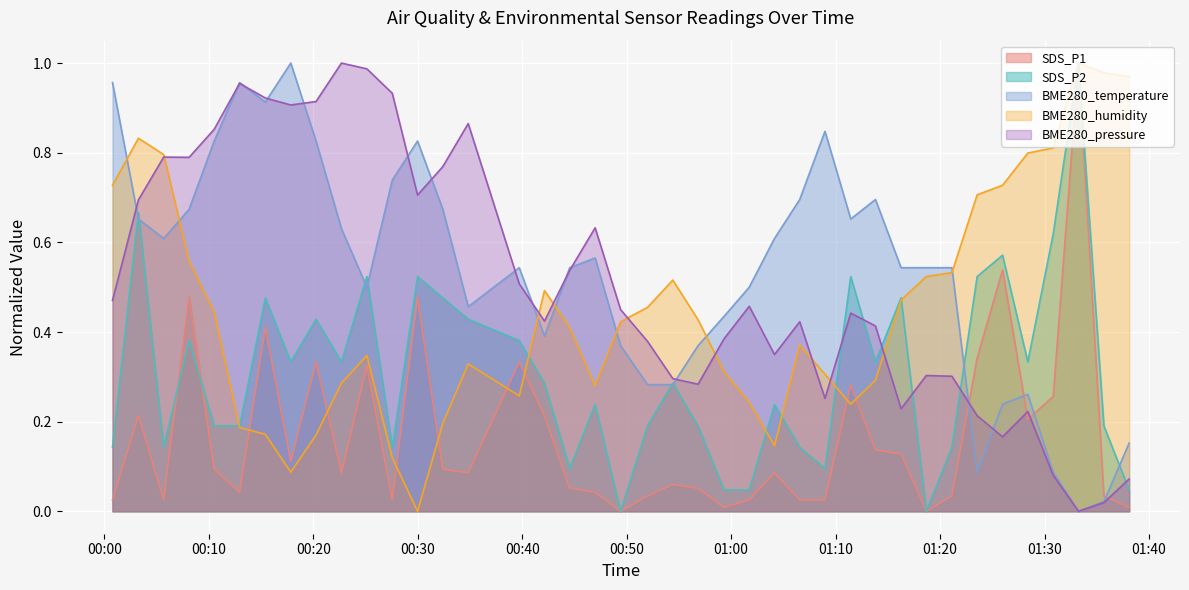

Count the number of categories in the chart.

40